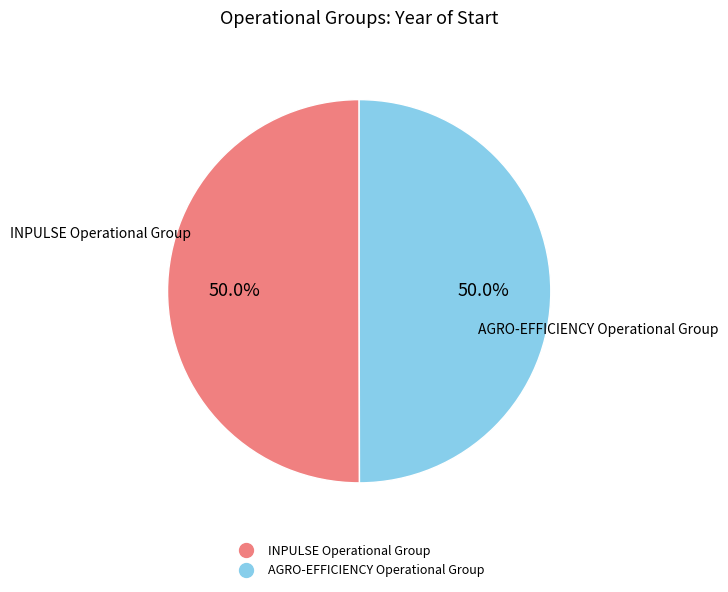

Do AGRO-EFFICIENCY Operational Group and INPULSE Operational Group together represent more than half of the pie?

Yes